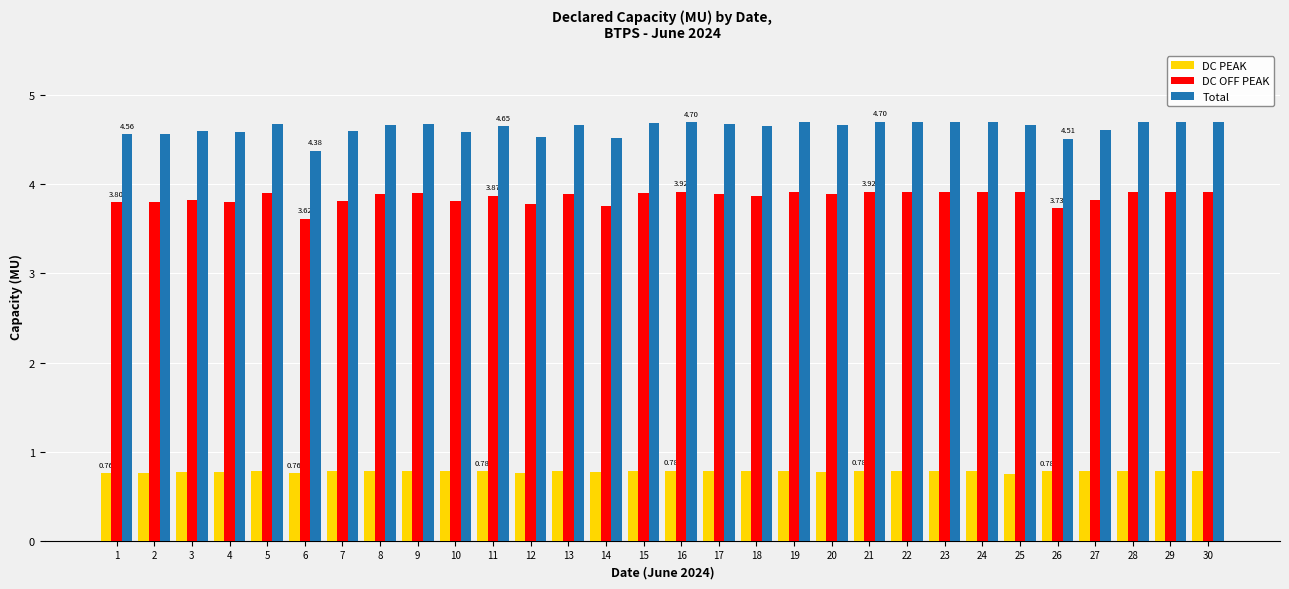

What is the minimum value for DC PEAK?

0.8